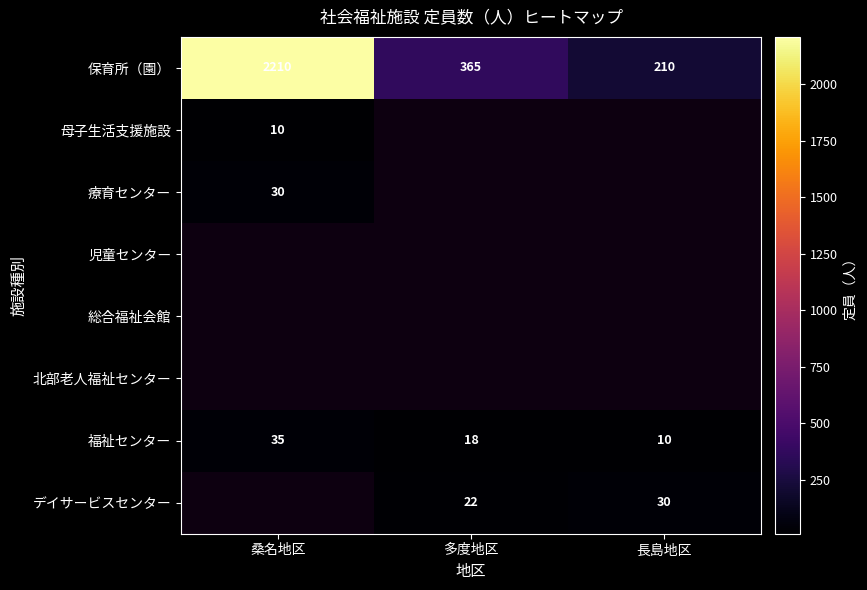

Where is 保育所（園） nearest to the value 1210?

多度地区